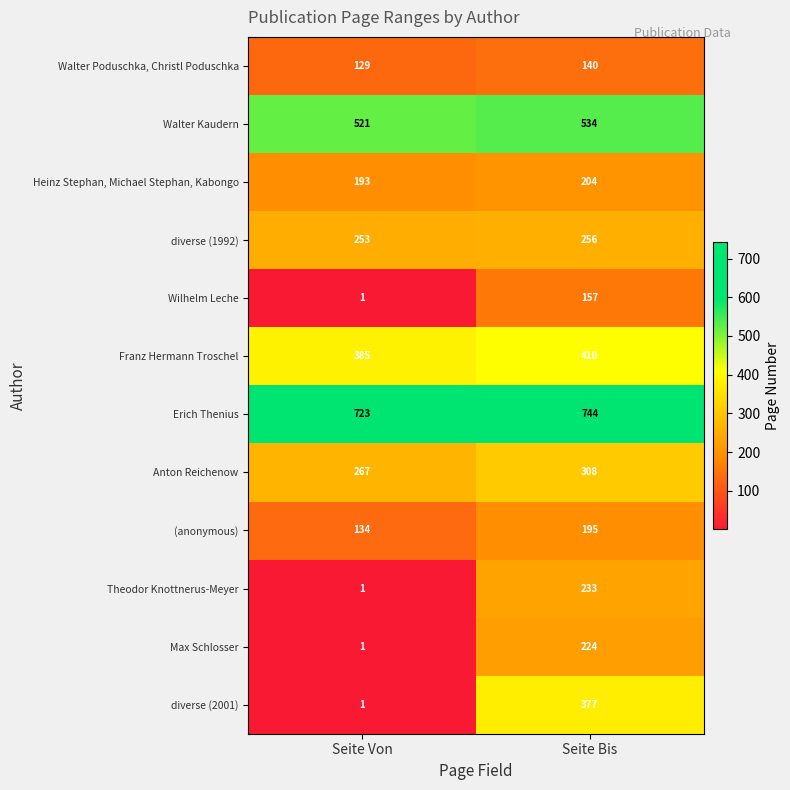

True or false: Heinz Stephan, Michael Stephan, Kabongo has a value of 193 at Seite Von.

True